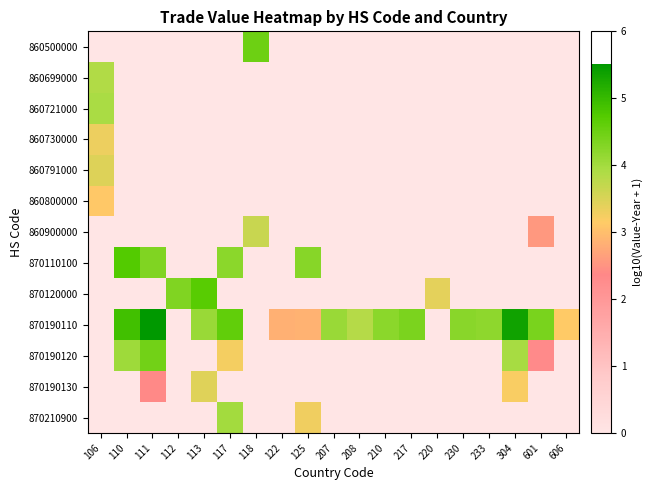

Which series has the widest spread of values?

870190110